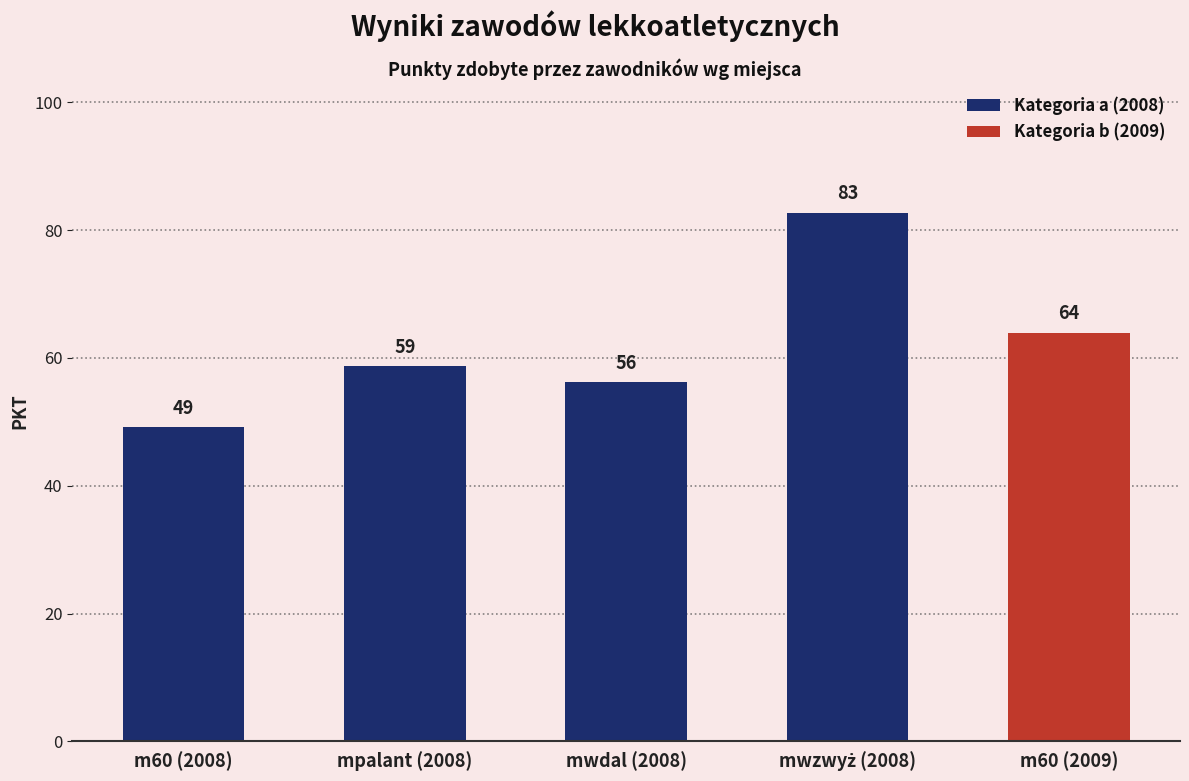

At which label does Kategoria a (2008) first exceed 58?

mpalant (2008)